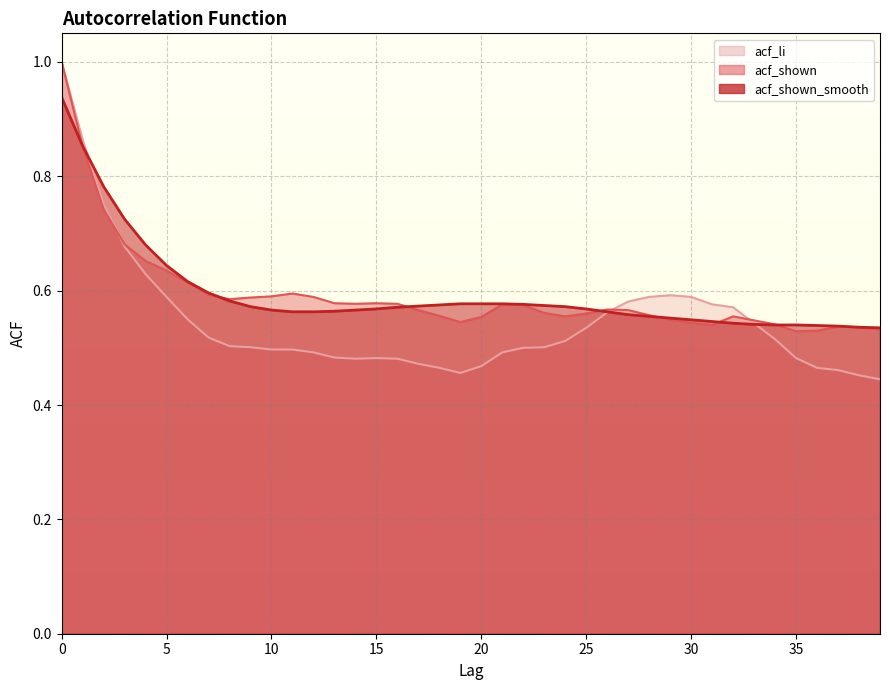

Is it true that acf_shown equals 0.6 at 15?

True